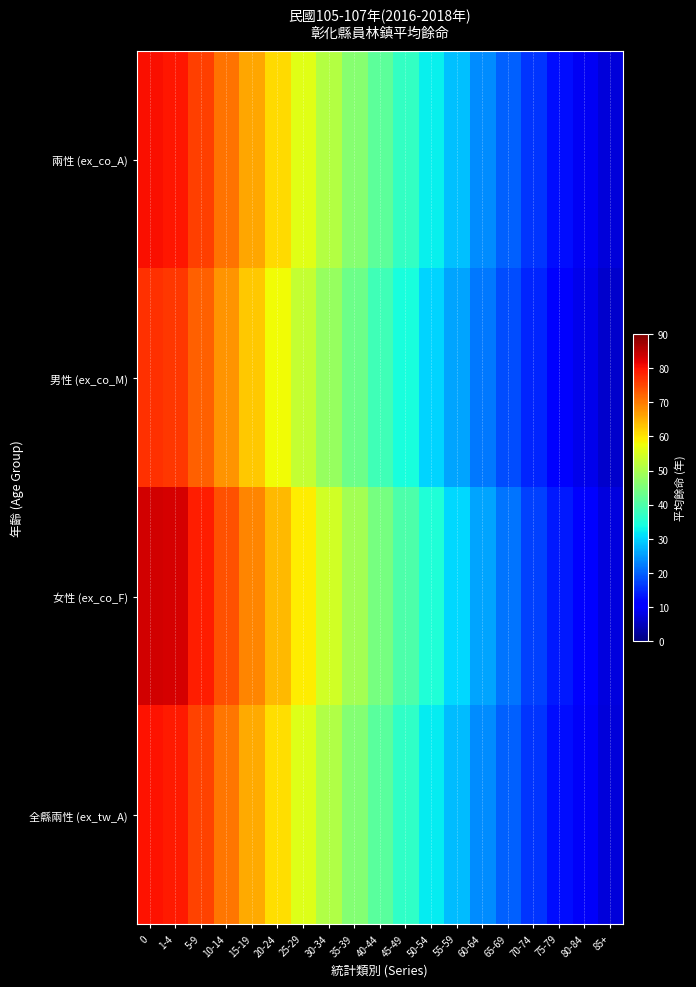

What is the total value across all series at 45-49?

147.7